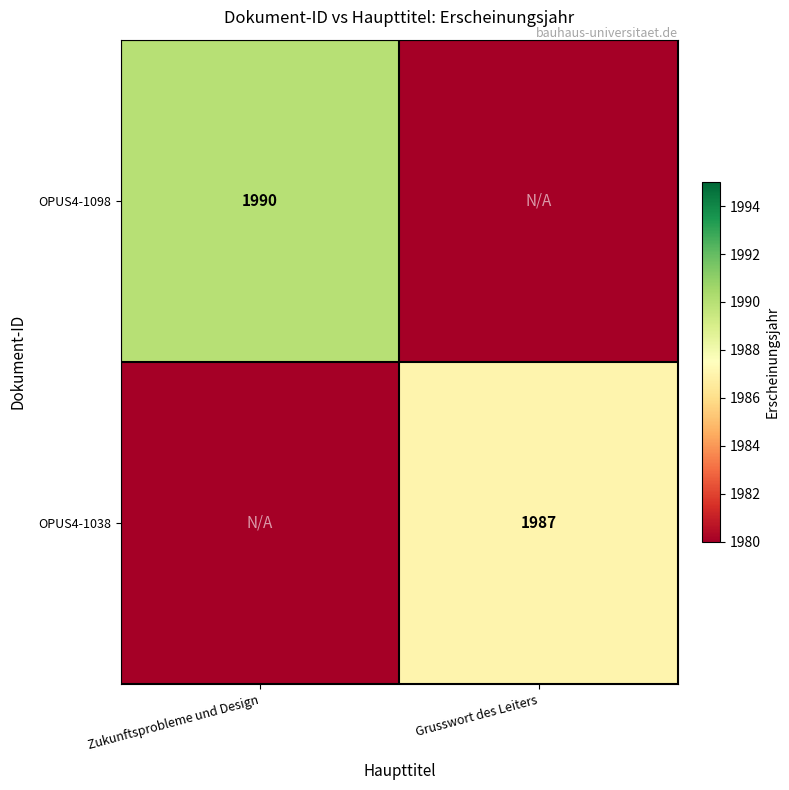

The value of OPUS4-1098 at Zukunftsprobleme und Design is 1990. True or false?

True